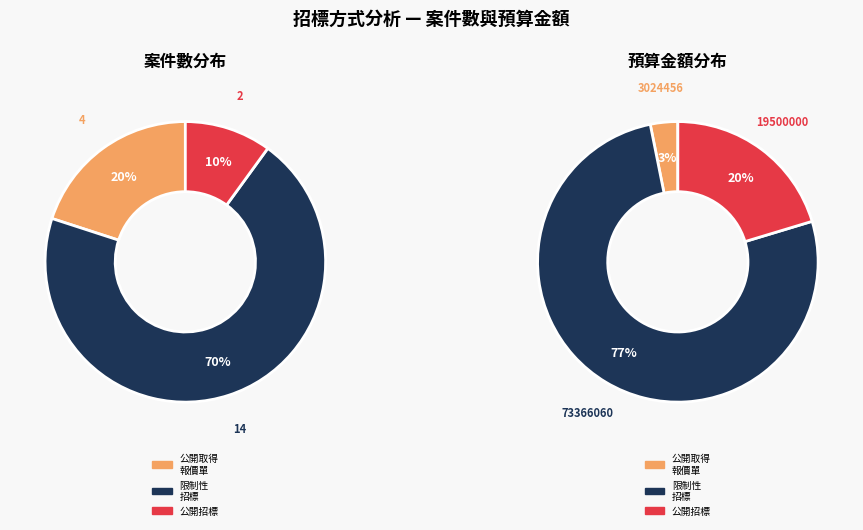

Is the sum of 公開招標 and 公開取得報價單或企劃書 greater than half?

No